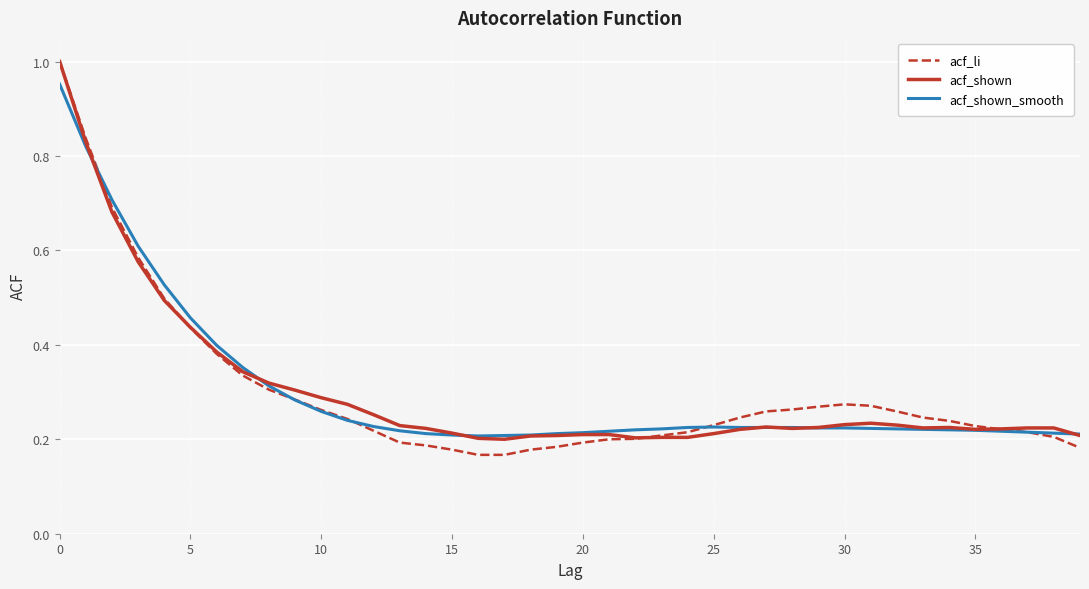

Which series has the widest spread of values?

acf_li